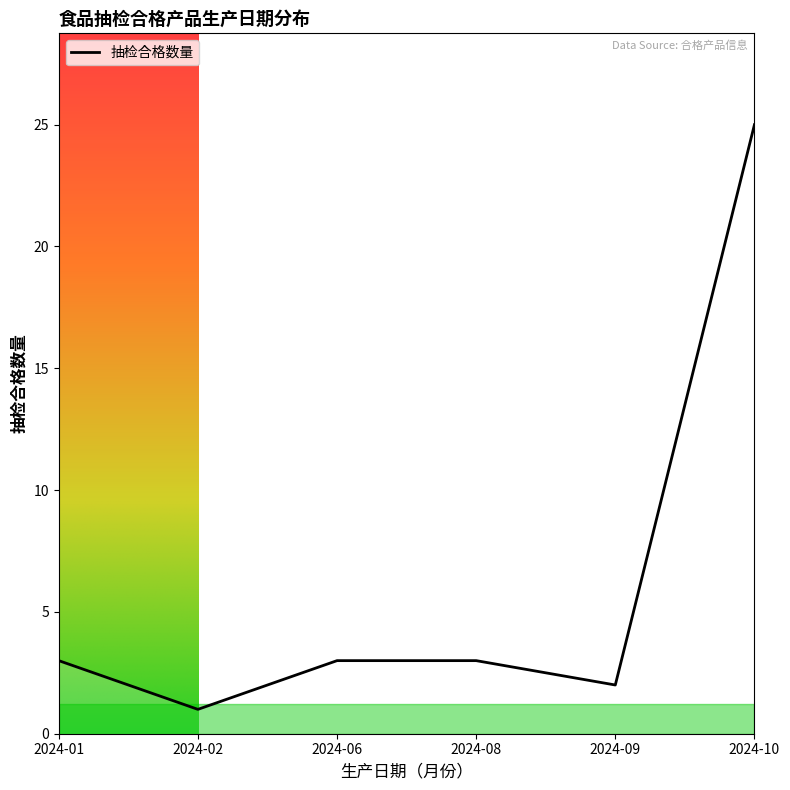

How many lines are shown in the chart?

1